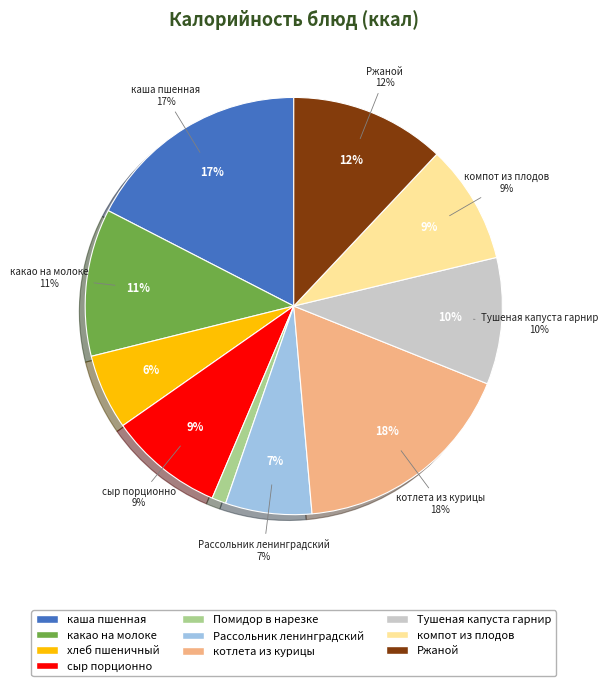

The хлеб пшеничный slice represents 6% of the pie. True or false?

True